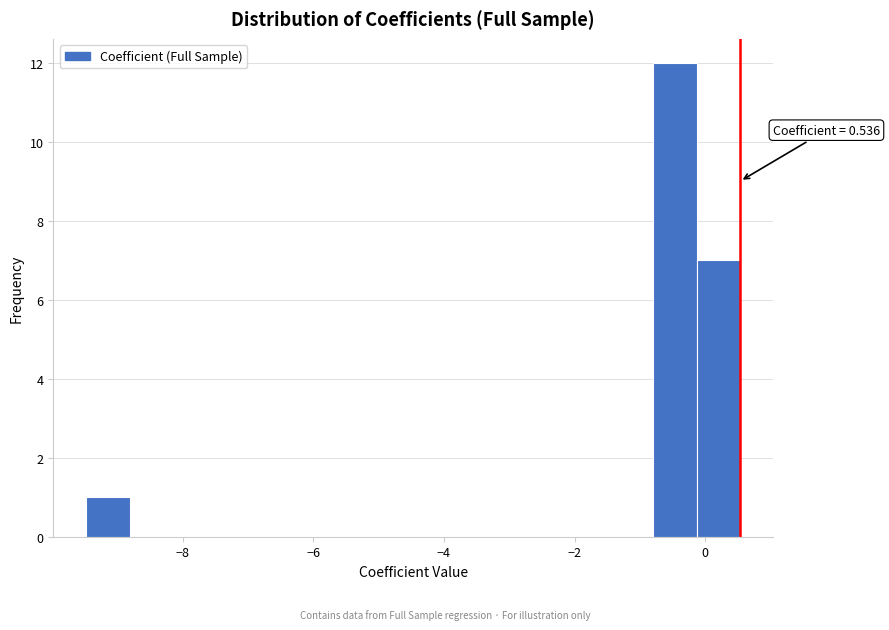

Read against the x-axis, roughly where is the centre of the tallest bar?

-0.4